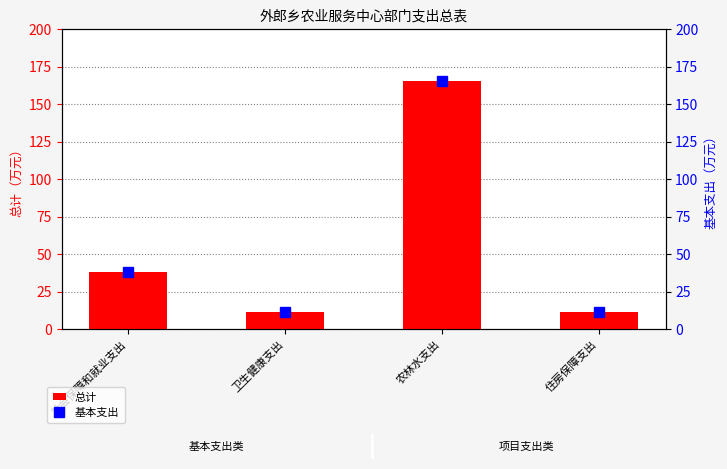

What is the difference between the maximum and minimum values in the 总计 series?

154.3